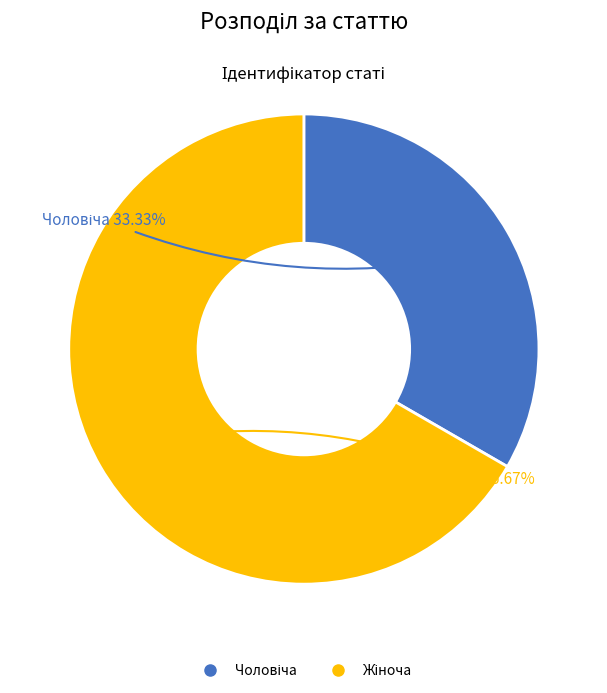

Is there any slice that represents more than half of the pie?

Yes